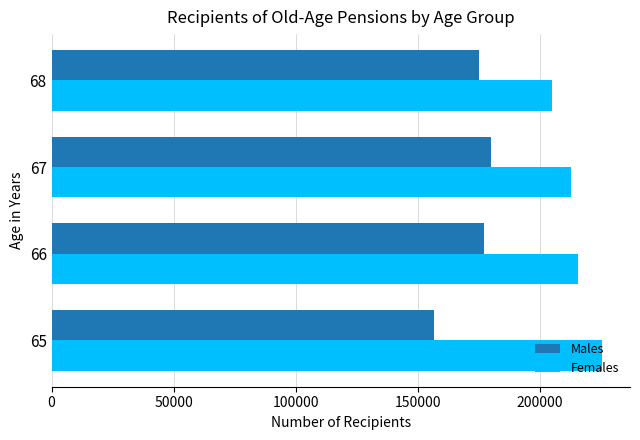

What is the spread (max minus min) of values at 68?

29896